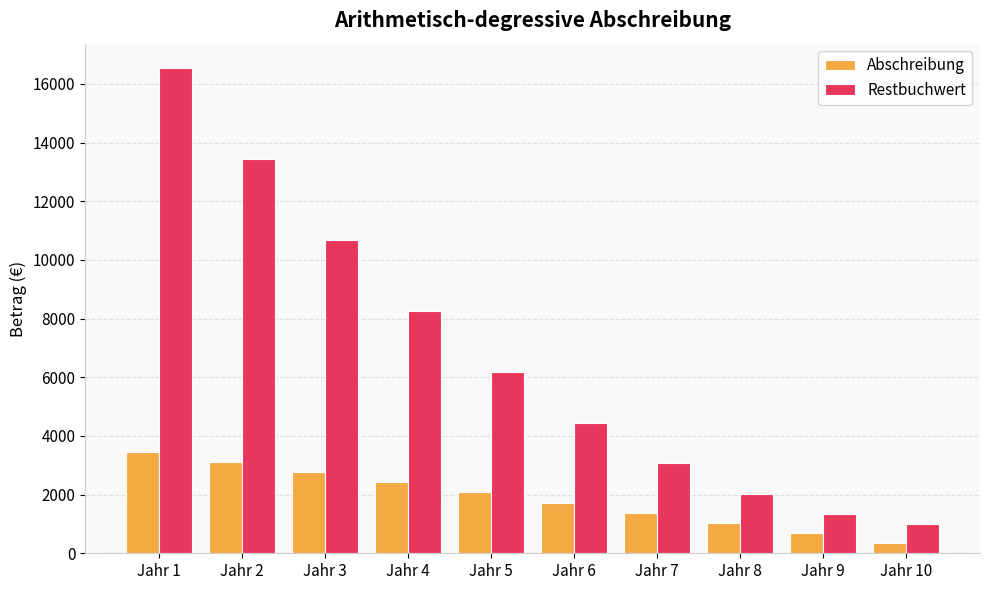

List the labels in order of Restbuchwert value, largest first.

Jahr 1, Jahr 2, Jahr 3, Jahr 4, Jahr 5, Jahr 6, Jahr 7, Jahr 8, Jahr 9, Jahr 10